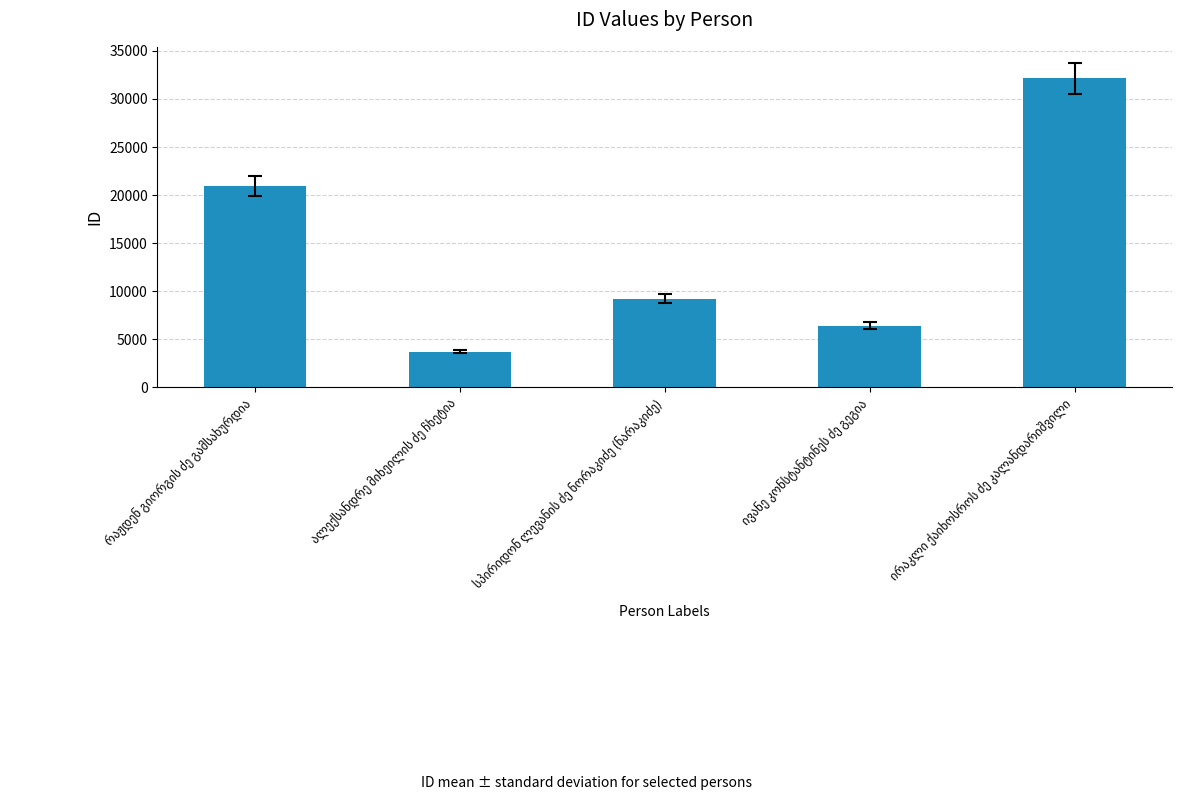

What is the value of the 1st bar from the left?

20947